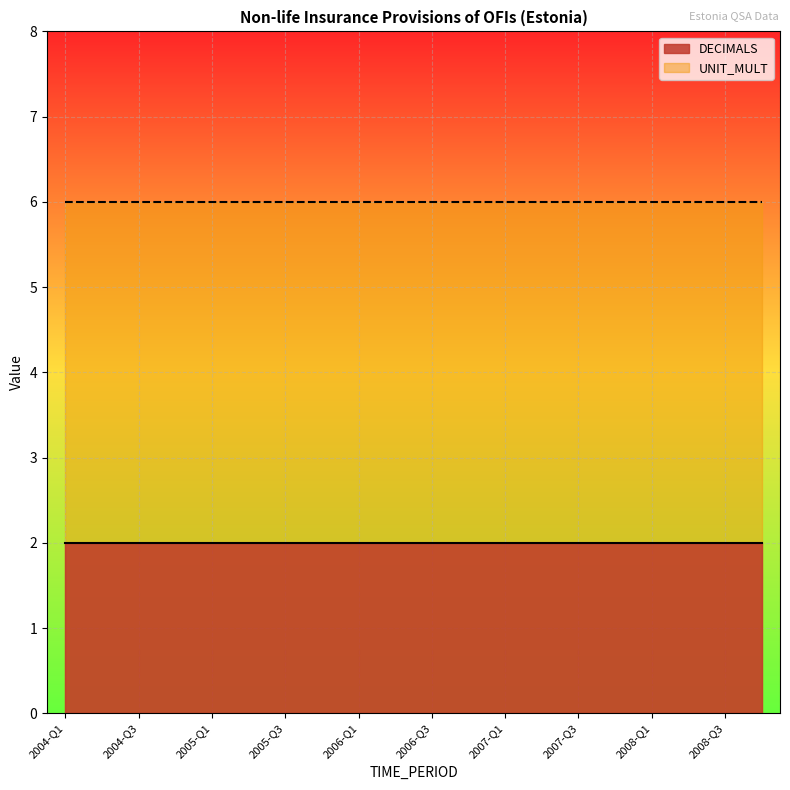

True or false: UNIT_MULT and DECIMALS intersect in this chart.

False